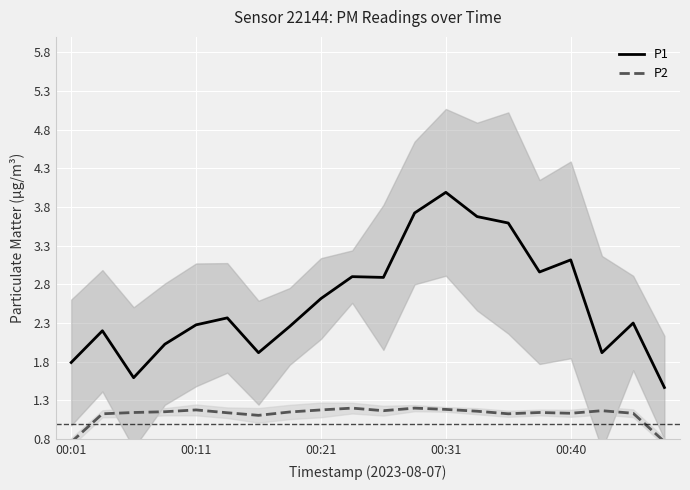

The P1 series shows 2.6 at 00:21. True or false?

True